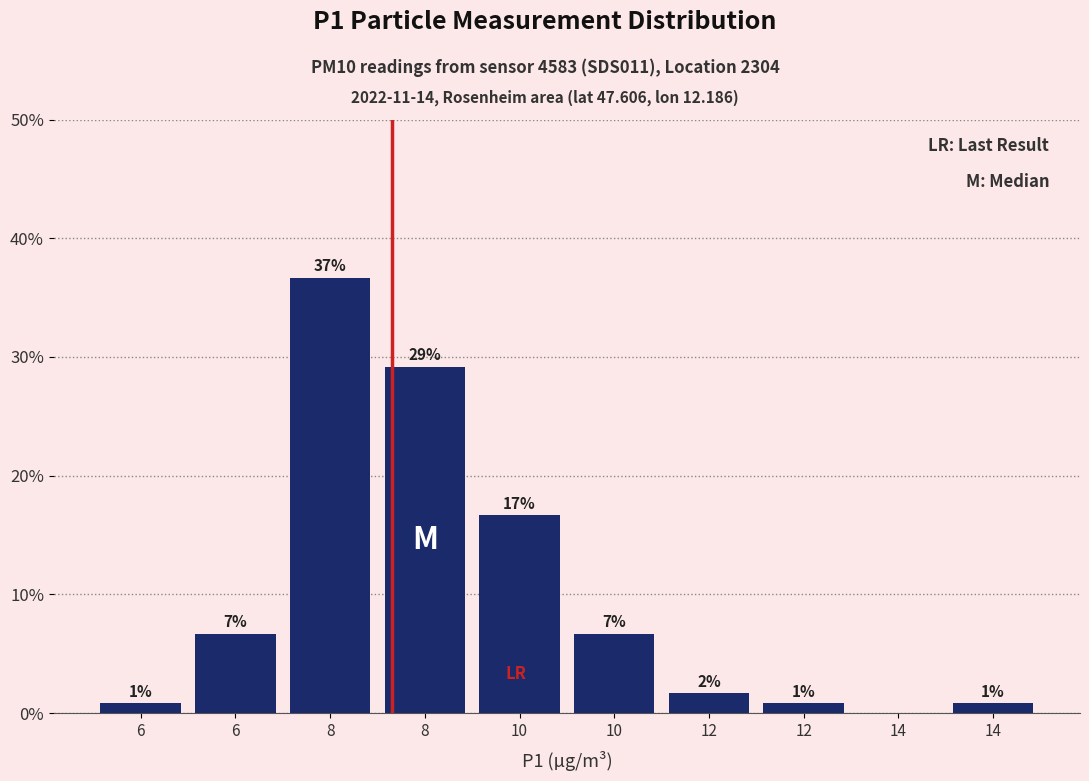

Are the bars horizontal?

No